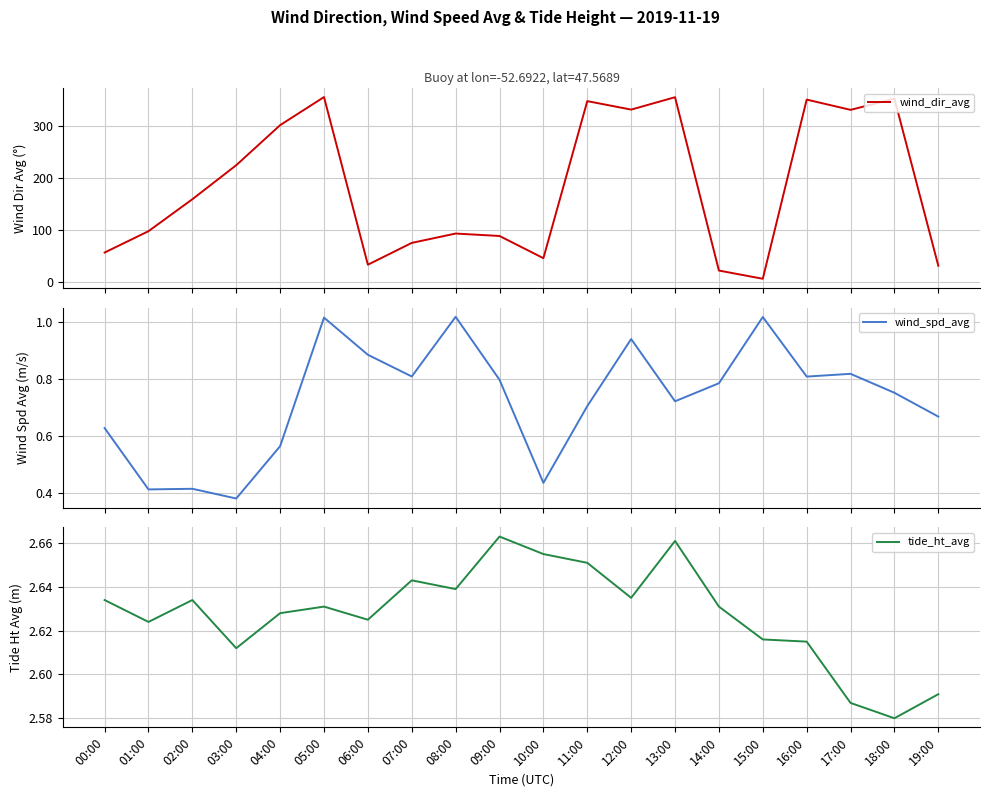

What is the value of the wind_dir_avg point at the 10th from the left?

88.5